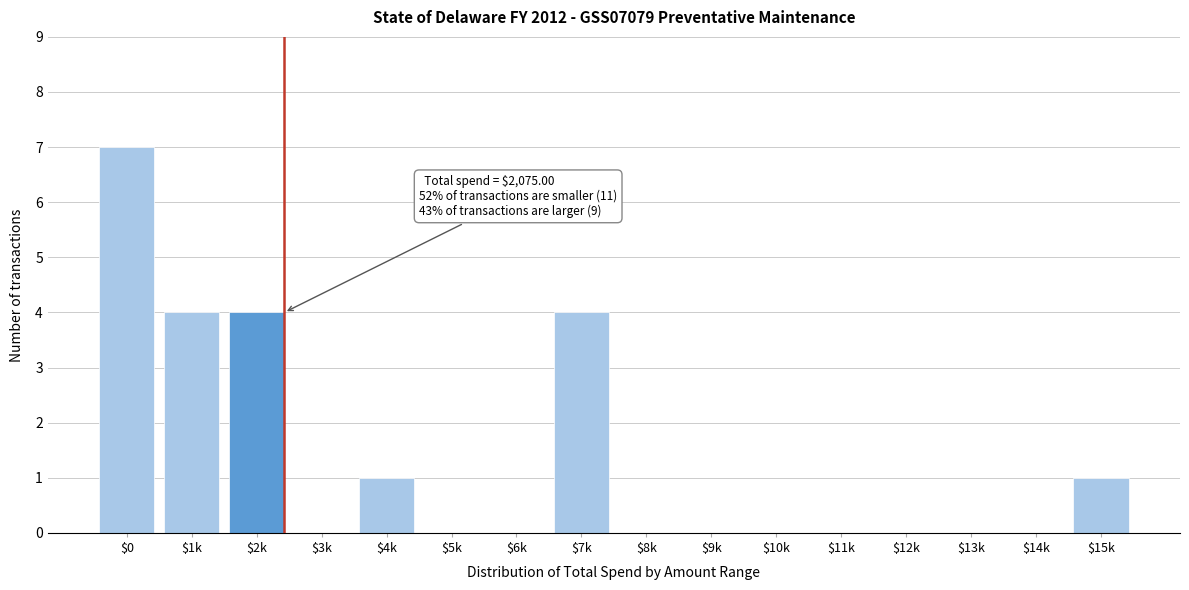

What is the sum of all values?

21